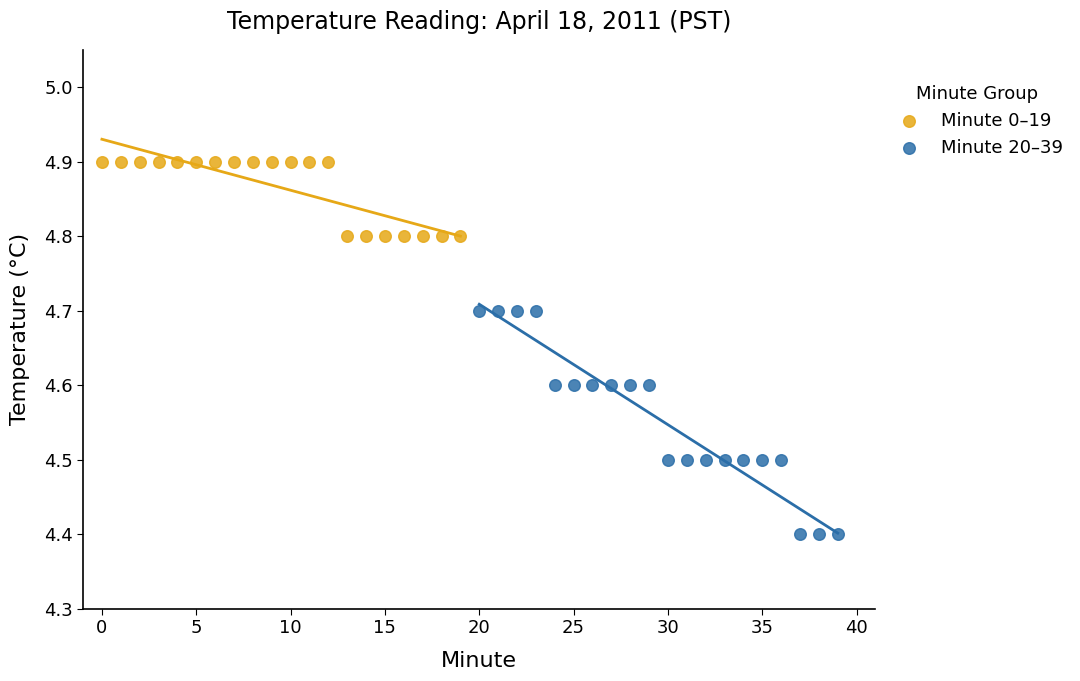

Which series contains the highest Y value?

Minute 0–19